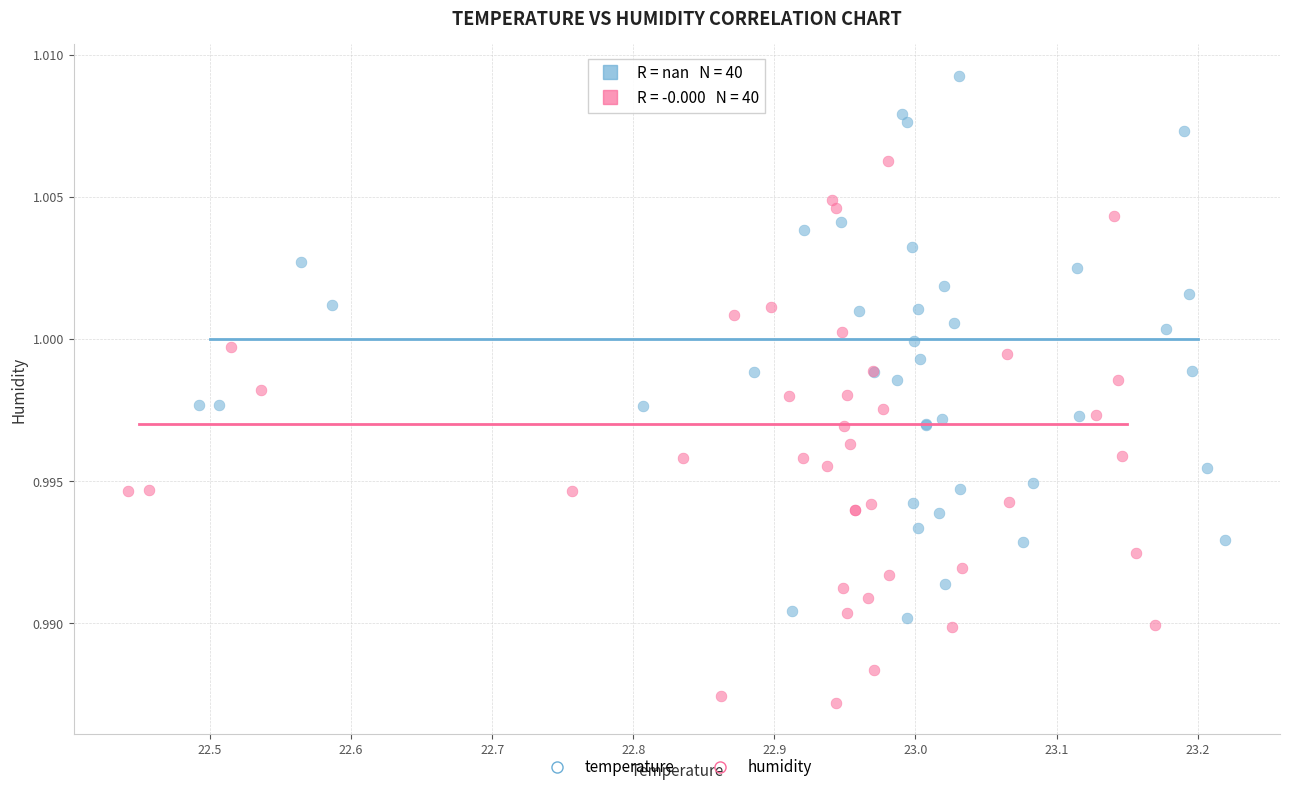

Which series reaches the maximum Y coordinate?

temperature